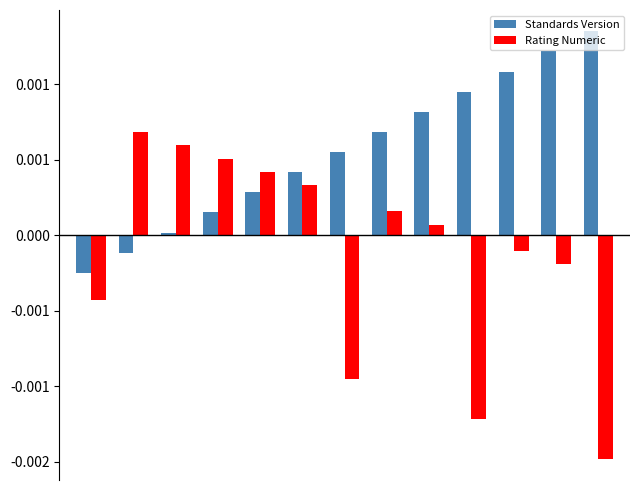

Which series has the widest spread of values?

Rating Numeric